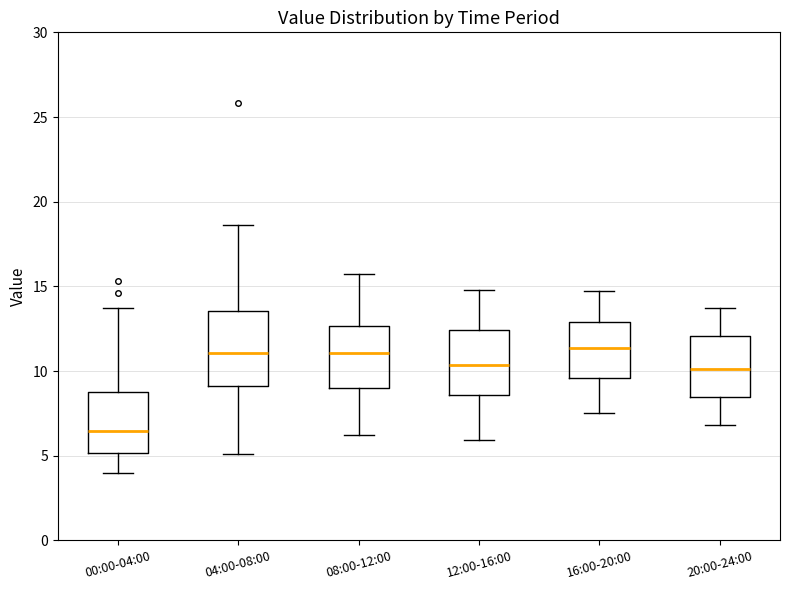

Which box is the tallest, from its lower edge to its upper edge?

04:00-08:00